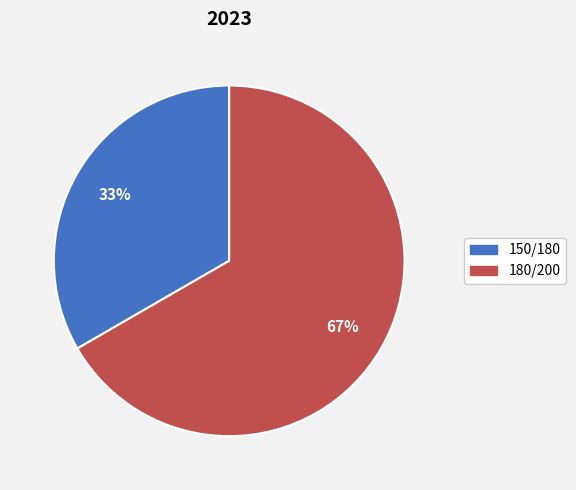

Count the number of slices in the pie.

2